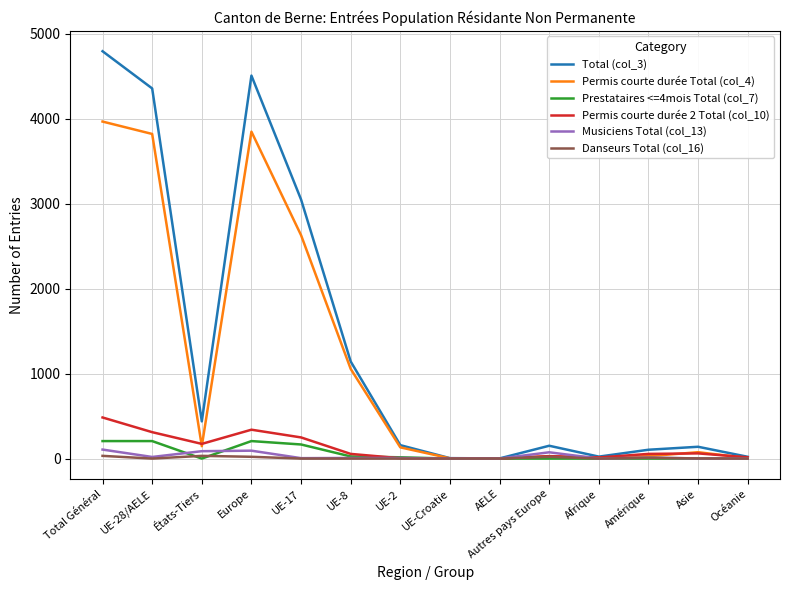

Rank the series by their maximum value, from lowest to highest.

Danseurs Total (col_16), Musiciens Total (col_13), Prestataires <=4mois Total (col_7), Permis courte durée 2 Total (col_10), Permis courte durée Total (col_4), Total (col_3)